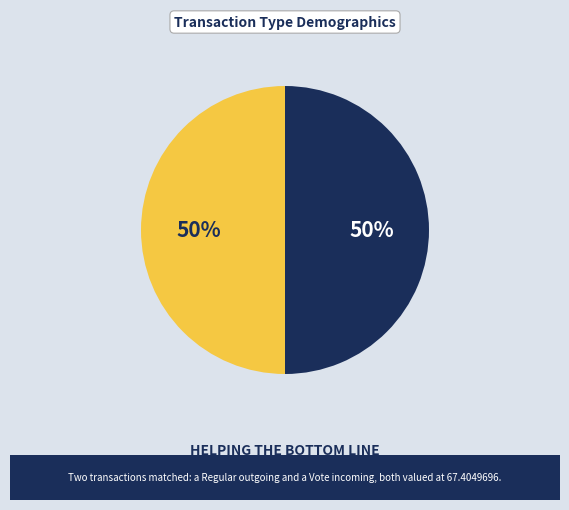

The Vote slice represents 50% of the pie. True or false?

True